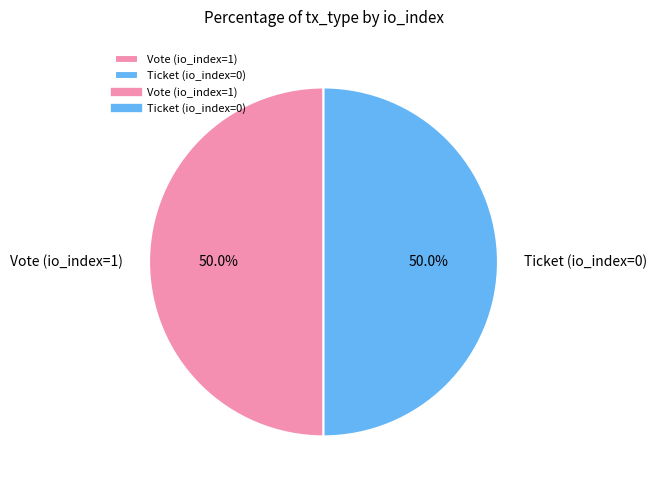

To the nearest percent, what is the combined percentage of Ticket (io_index=0) and Vote (io_index=1)?

100%